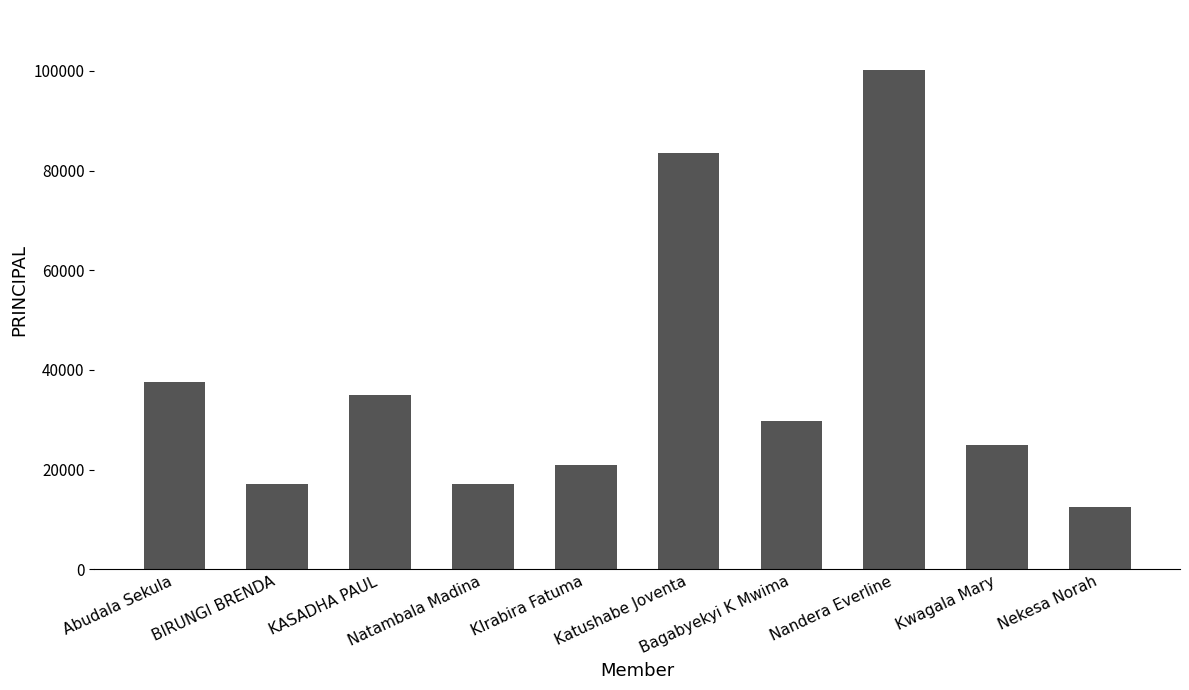

Reading left to right, list all the values displayed in this chart.

37500	17000	35000	17000	20900	83500	29700	100200	25000	12500